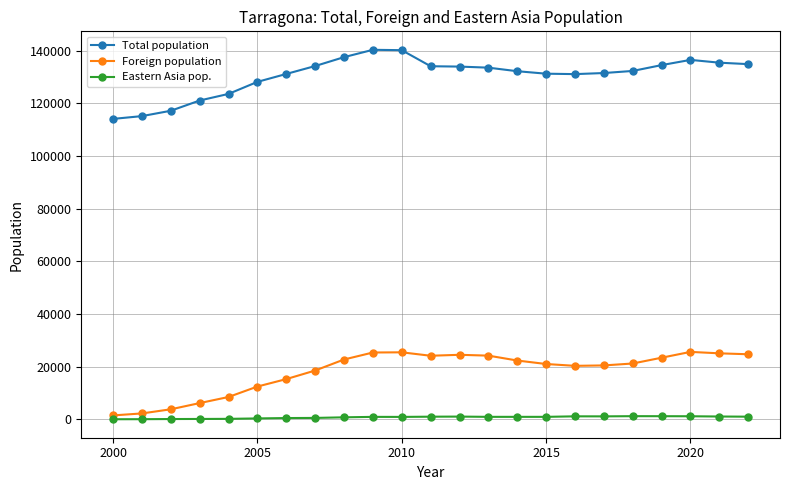

List the series in order of their peak value, lowest first.

Eastern Asia pop., Foreign population, Total population